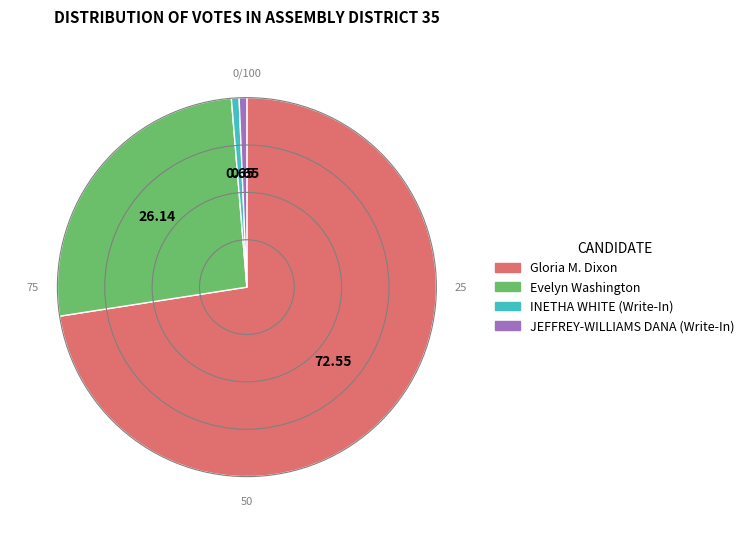

Does any single category account for the majority?

Yes